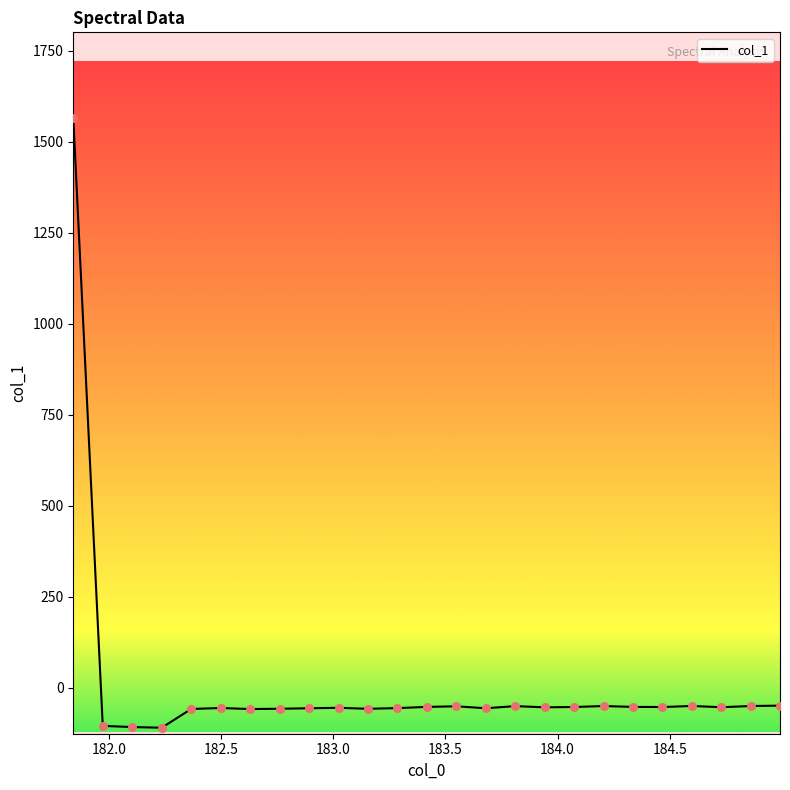

What is the difference between the maximum and minimum values?

1675.9